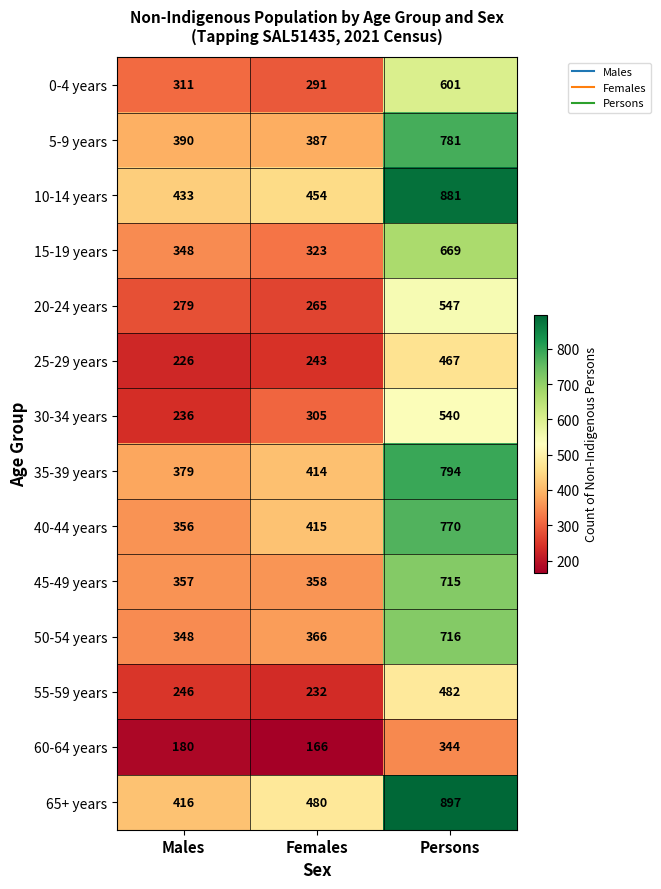

Which series changed the most between Males and Persons?

65+ years